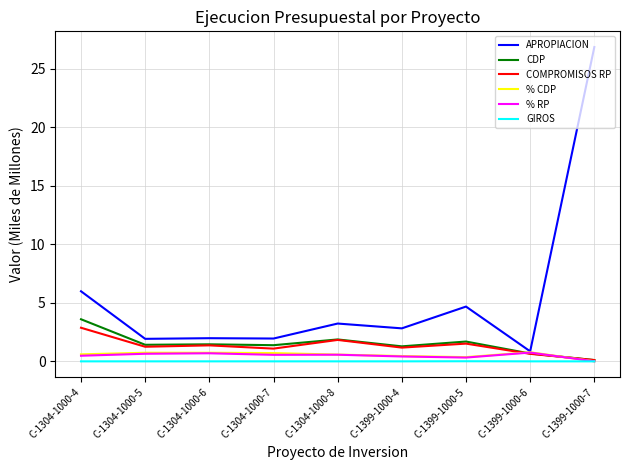

What position from the left is C-1304-1000-6?

3